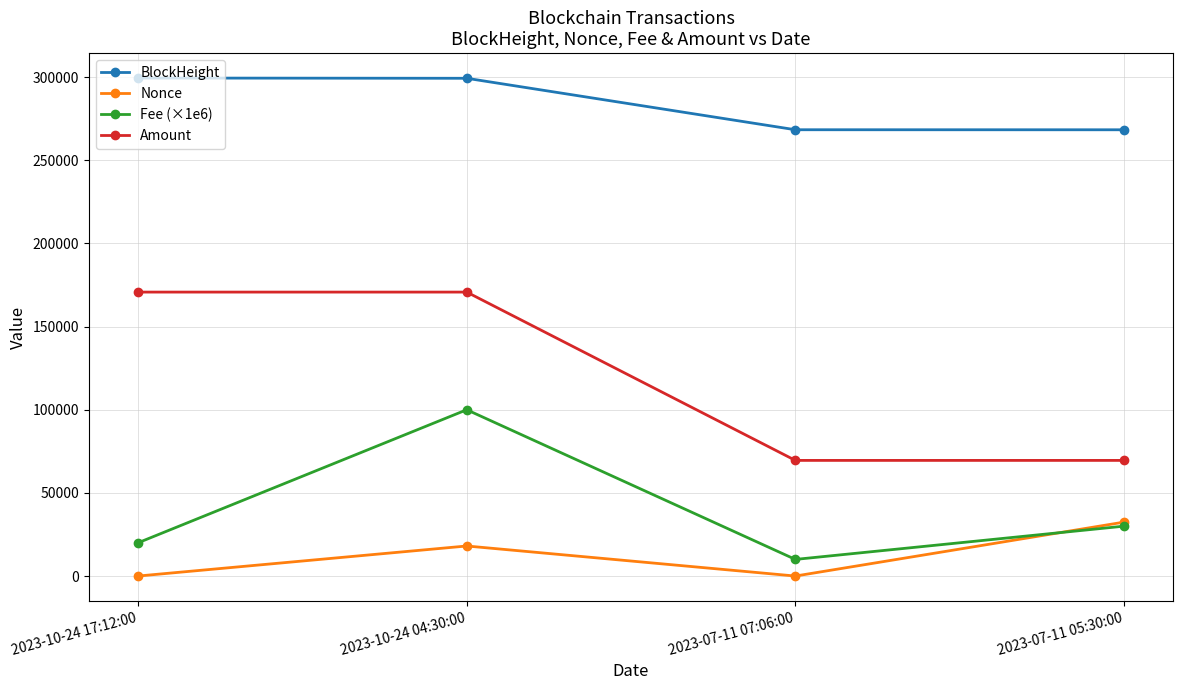

How many lines are shown in the chart?

4